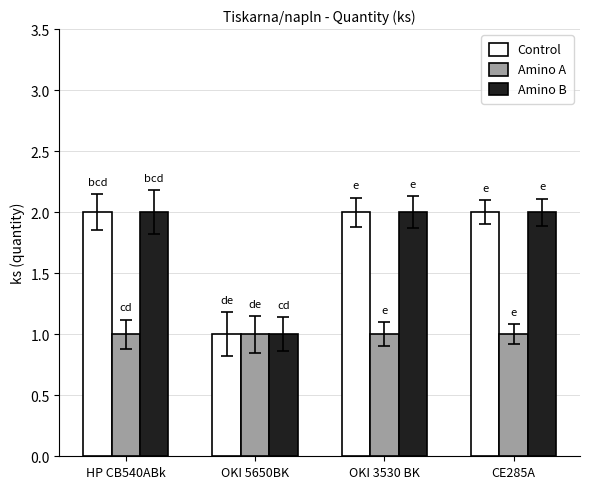

True or false: Amino A has a value of 2 at OKI 3530 BK.

False